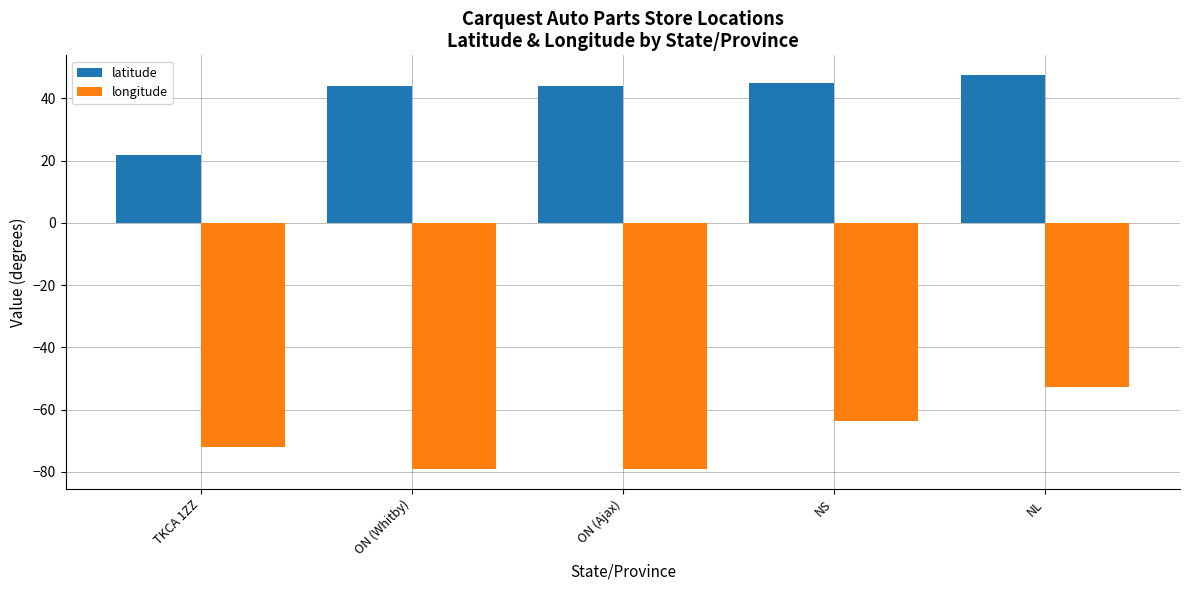

What is the approximate value of longitude at NL?

-52.8